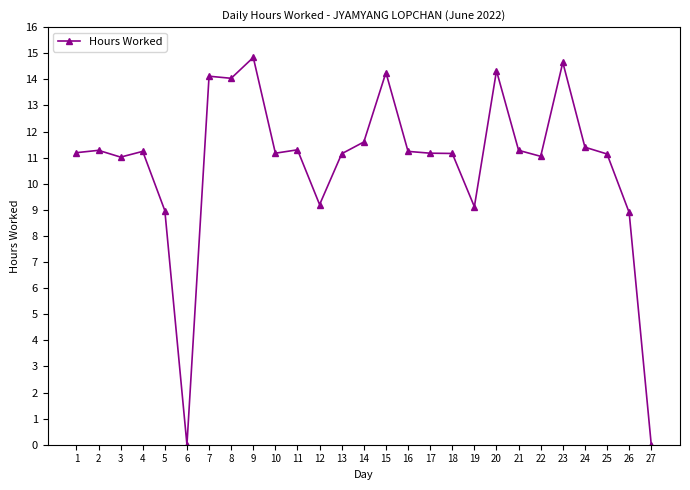

What is the change in value from 13 to 20?

+3.2